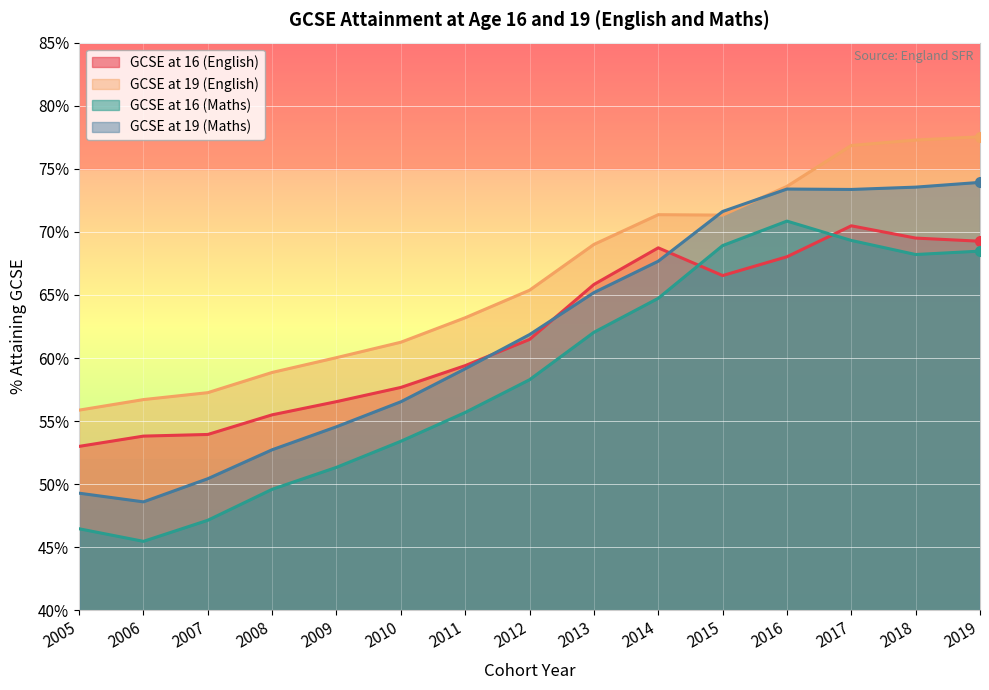

Where is the first local minimum for GCSE at 16 (Maths)?

2006